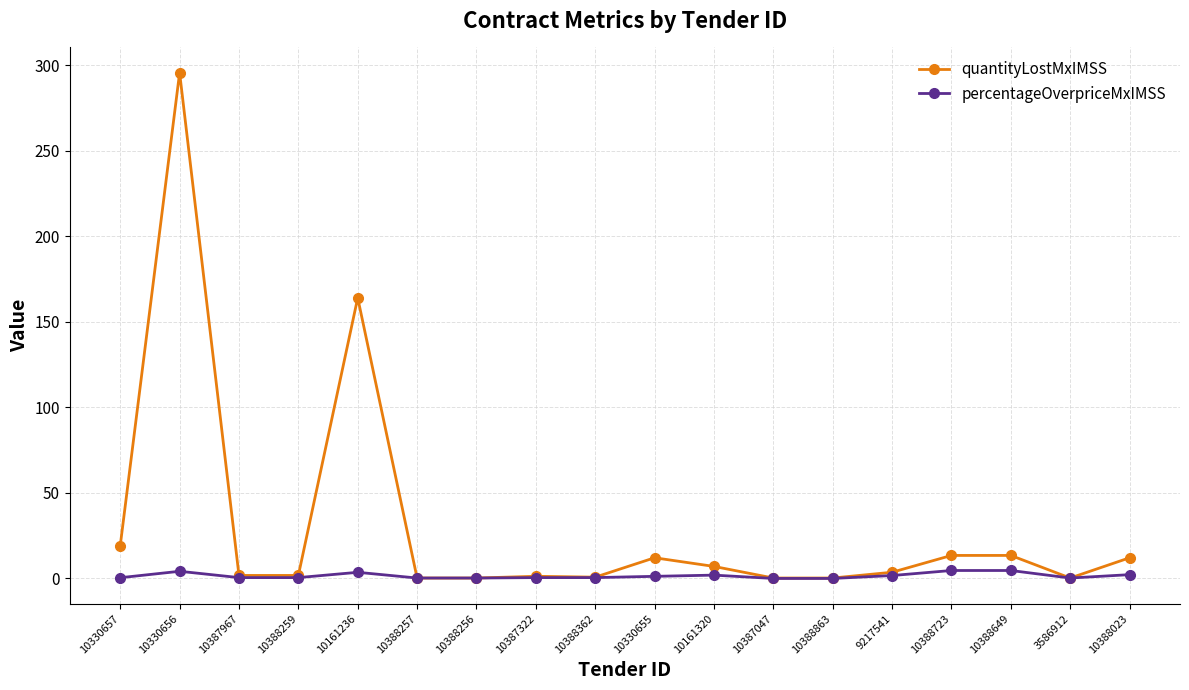

List the series in order of their overall mean, lowest first.

percentageOverpriceMxIMSS, quantityLostMxIMSS